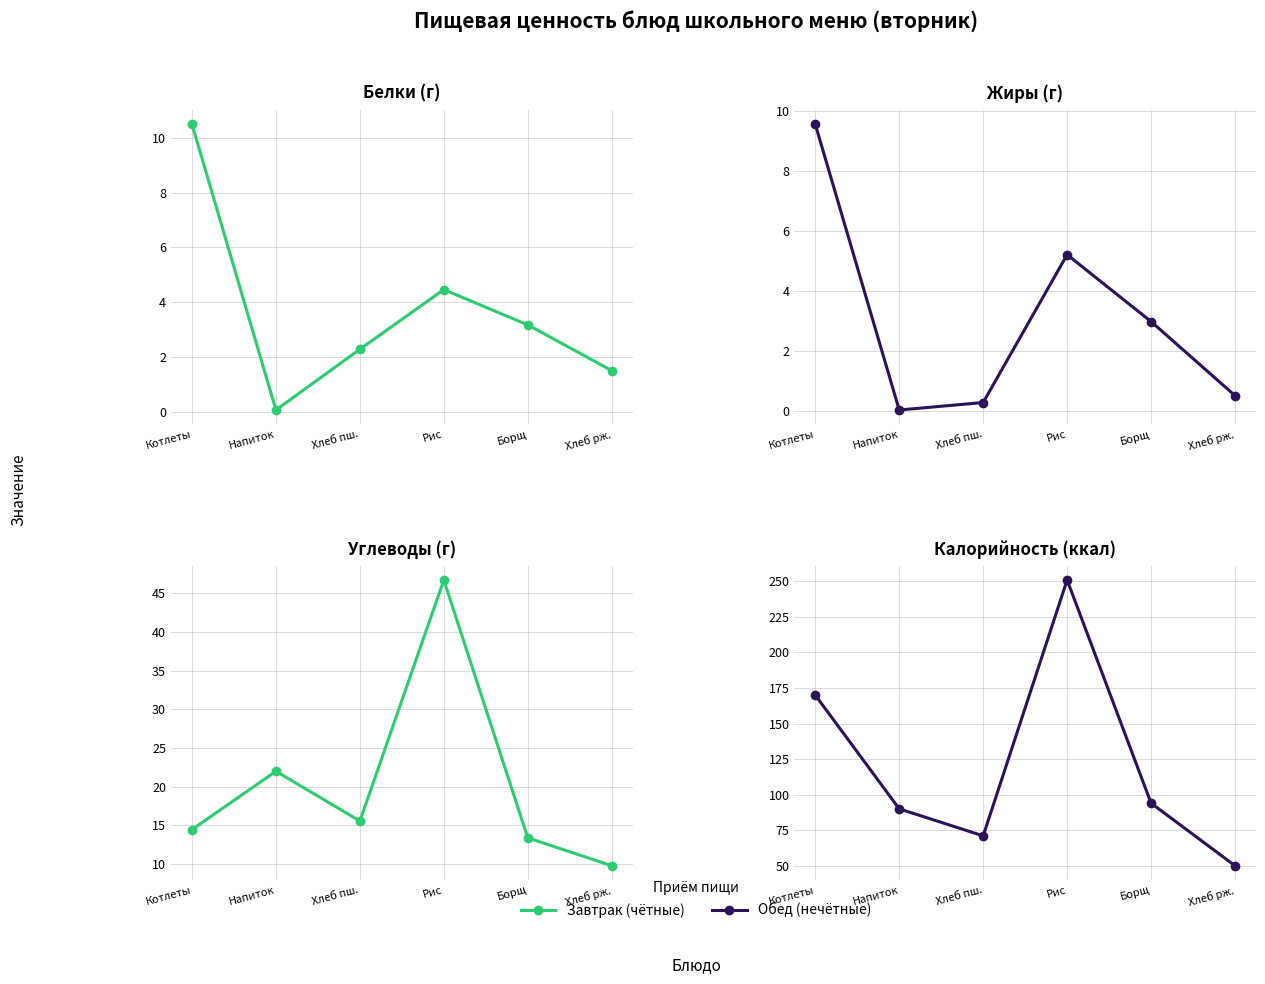

At which label does Калорийность reach its minimum?

Хлеб рж.